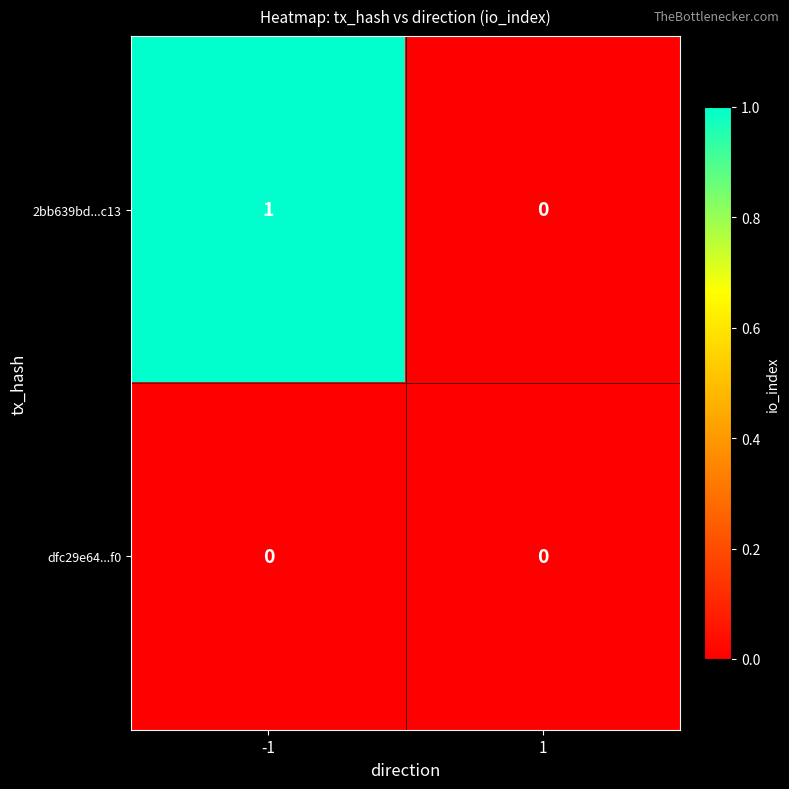

At which category does the chart reach its peak across all series?

-1